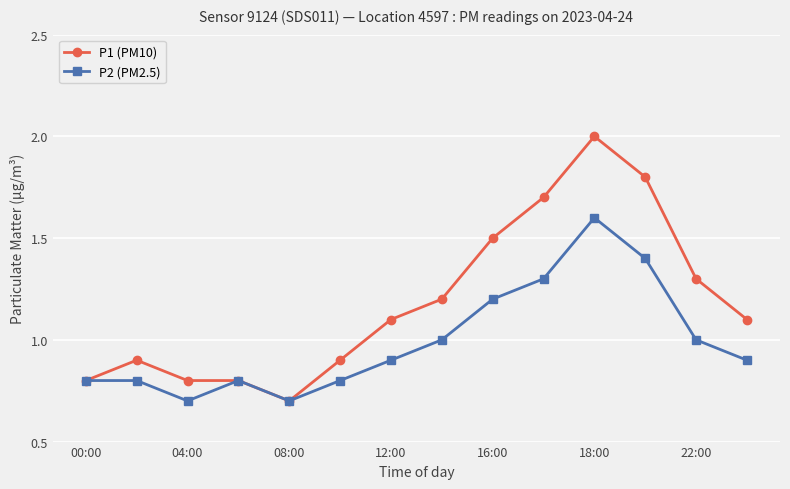

What is the maximum value shown in the chart?

2.0